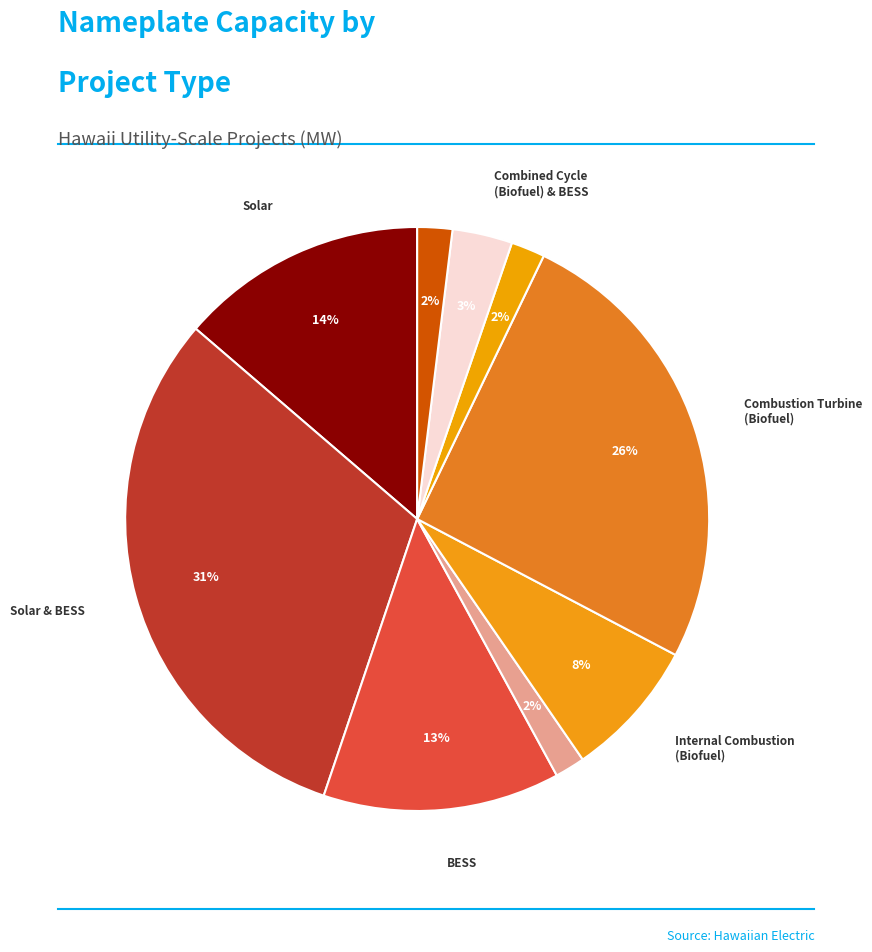

Count the number of slices in the pie.

9